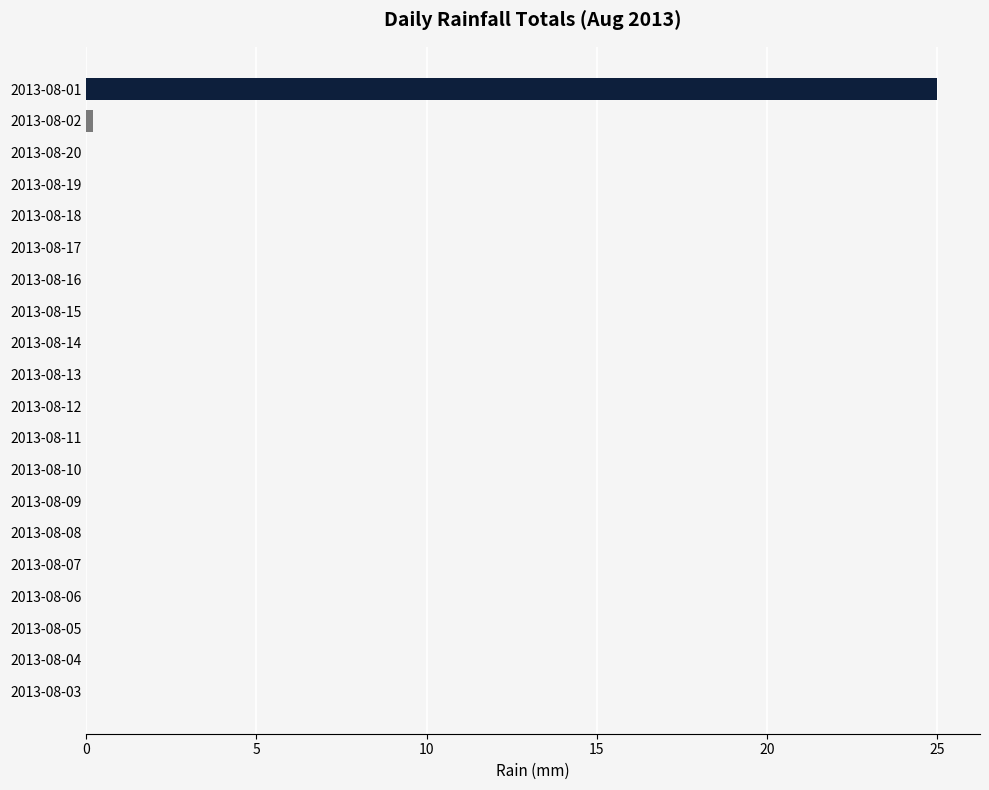

Which label corresponds to the largest value in the chart?

2013-08-01